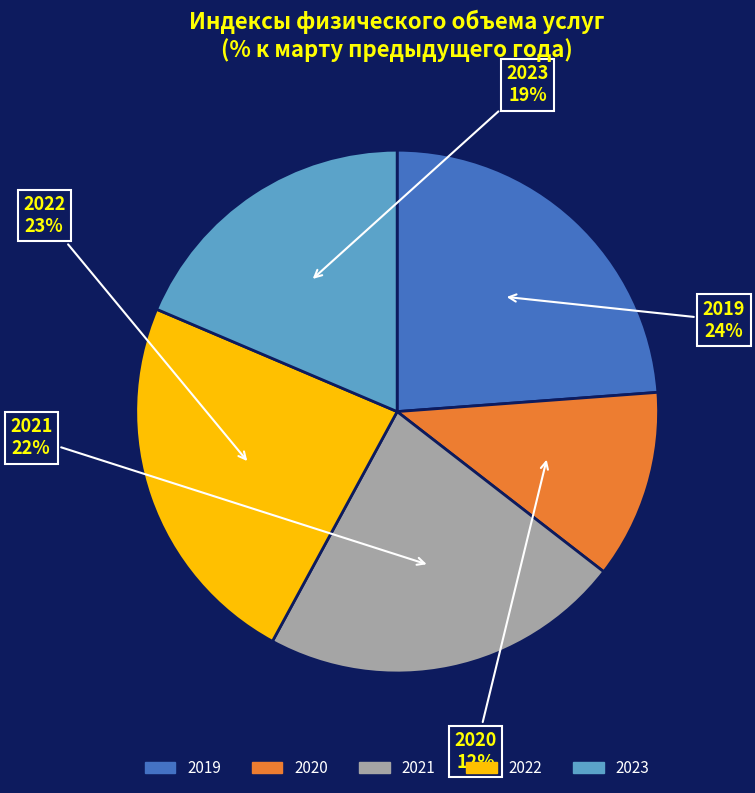

How many segments does this pie chart have?

5